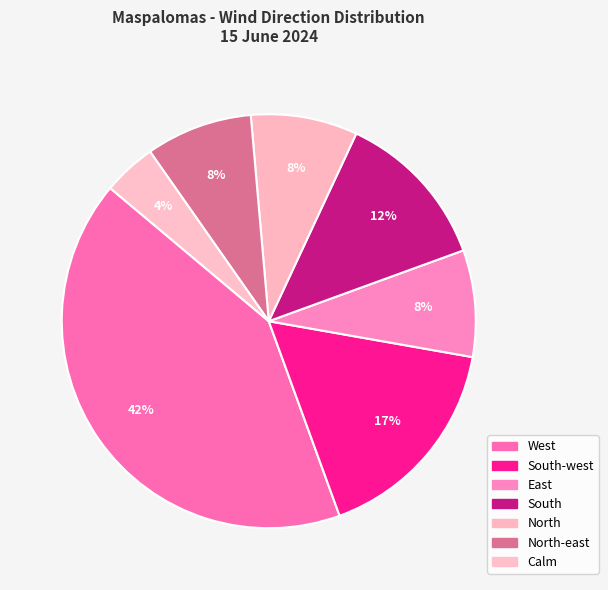

Rank the categories by value from lowest to highest.

Calm, East, North, North-east, South, South-west, West